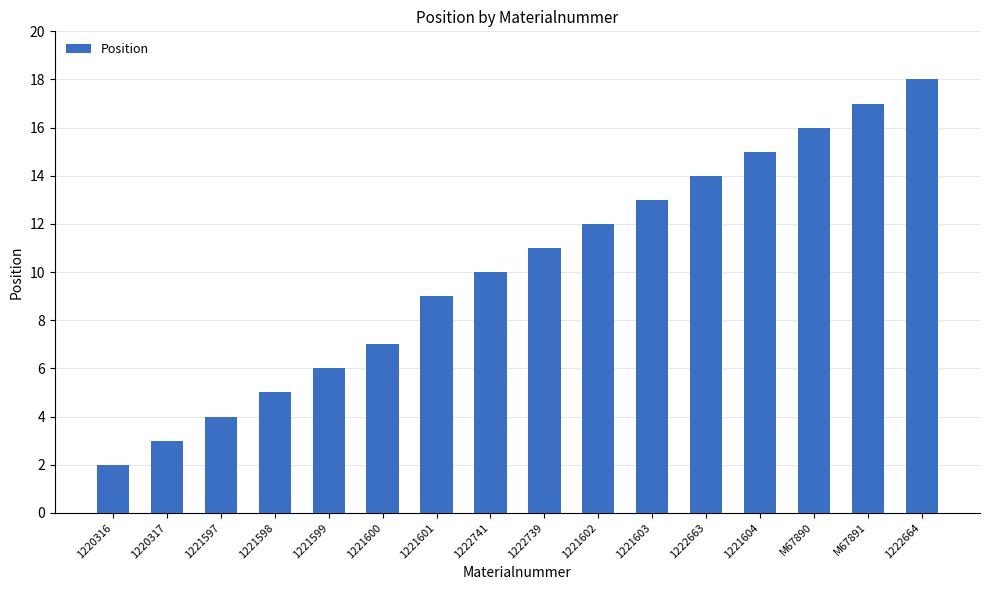

At which label is the value closest to 10?

1222741